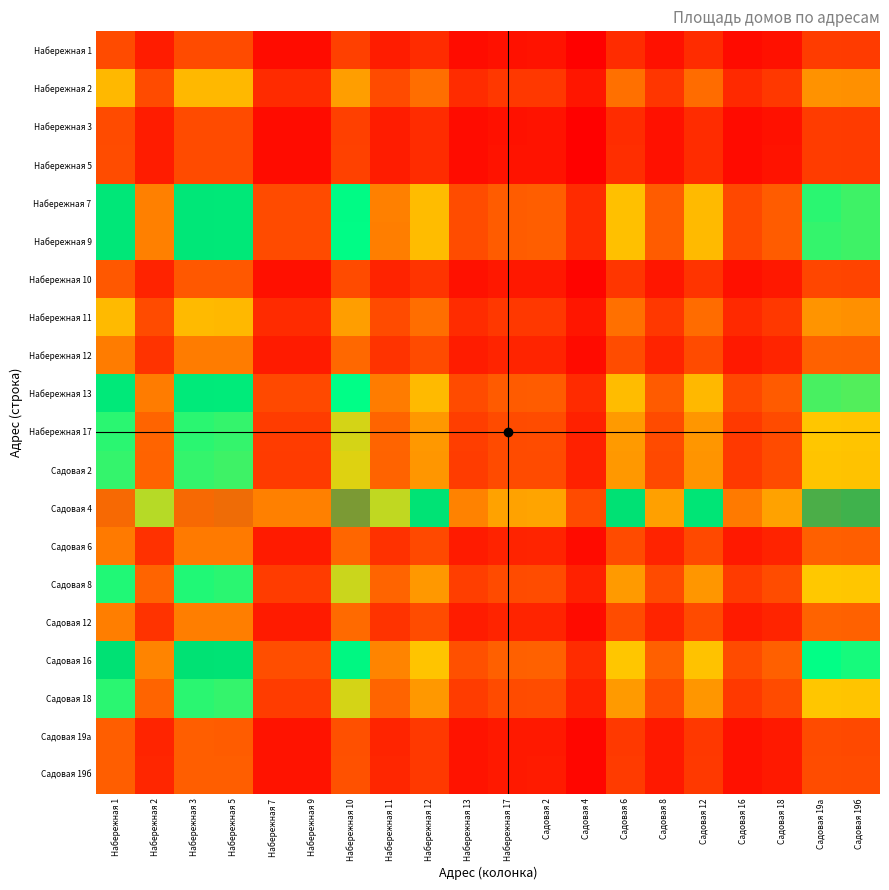

Which series has the largest total across all categories?

Садовая 4